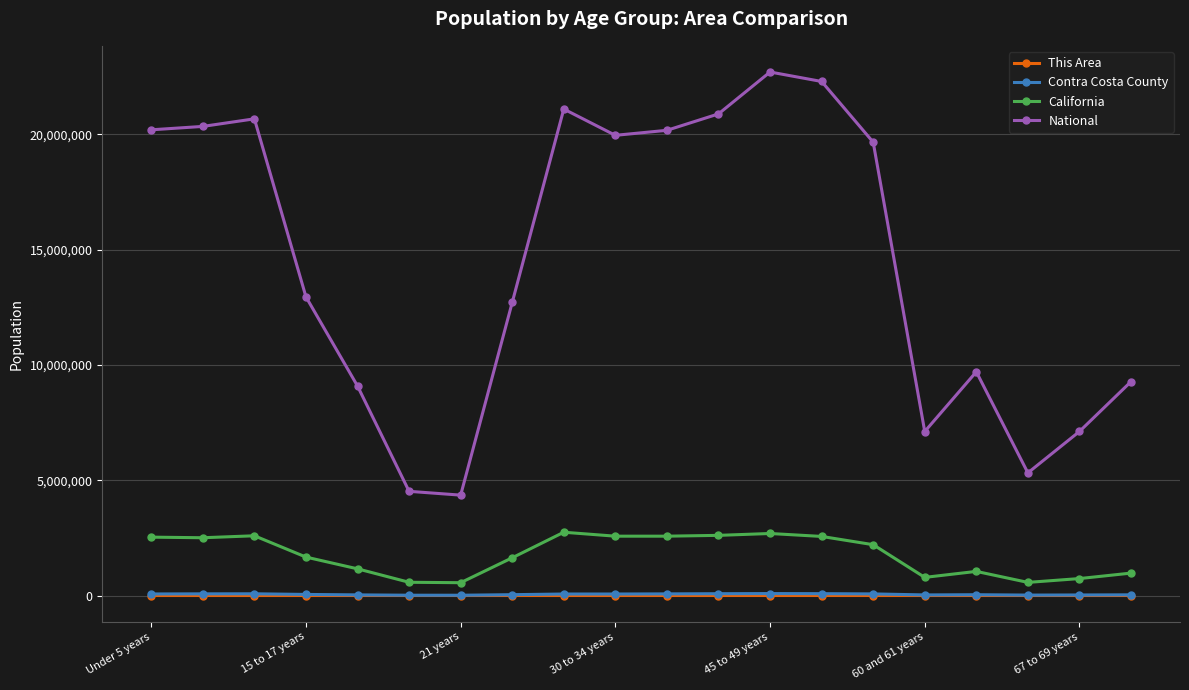

How many data points does each series have?

20